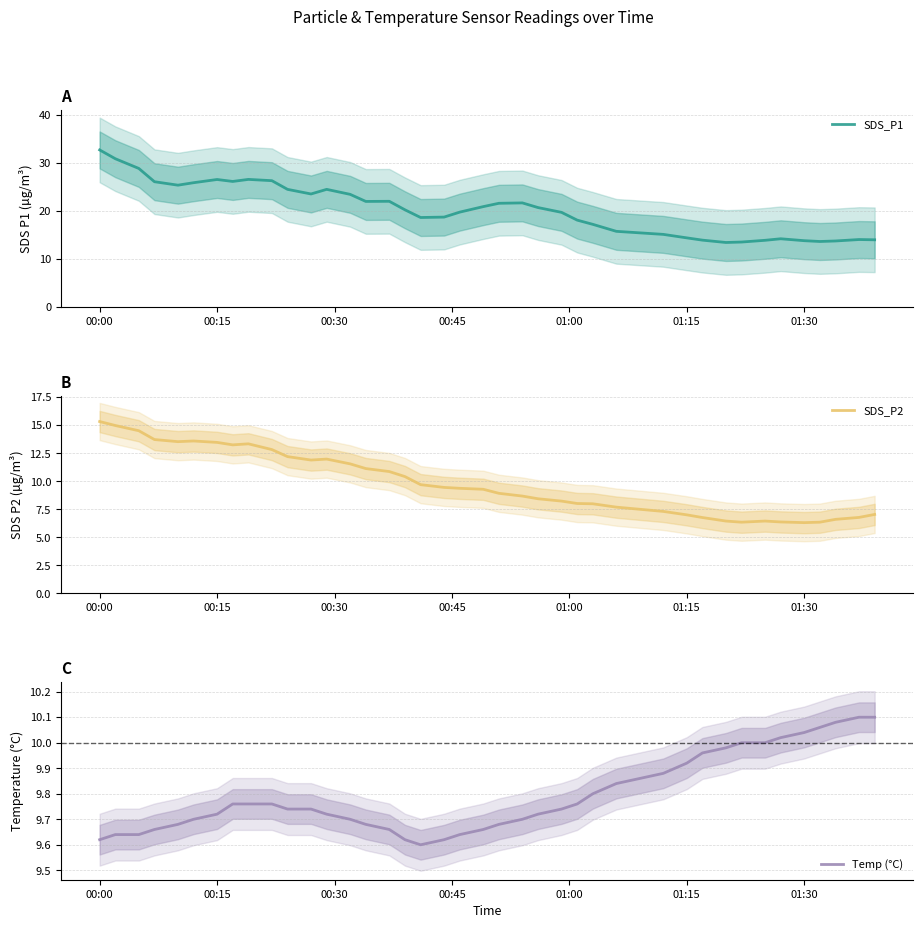

What is the average value of the Temp (°C) series?

9.8